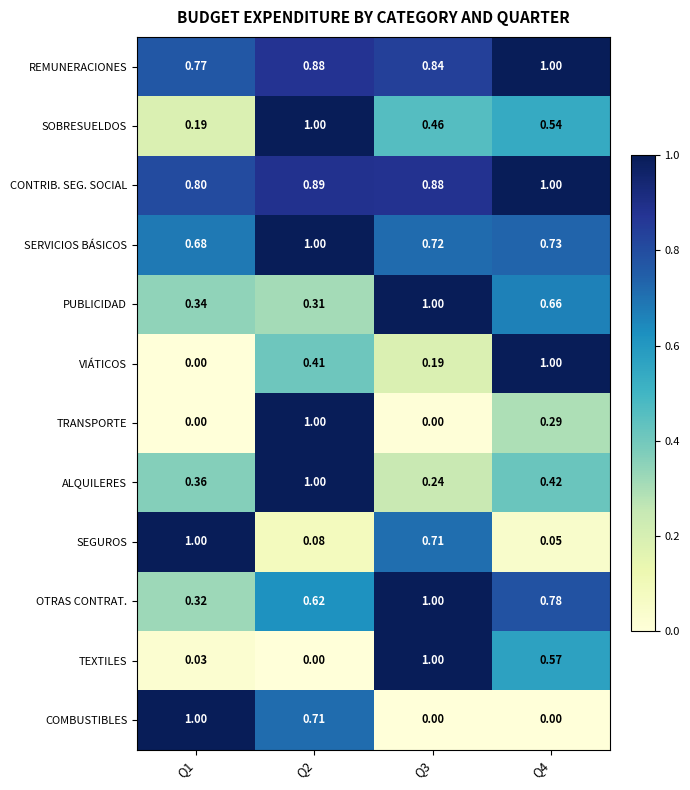

Which series has the largest total across all categories?

CONTRIB. SEG. SOCIAL